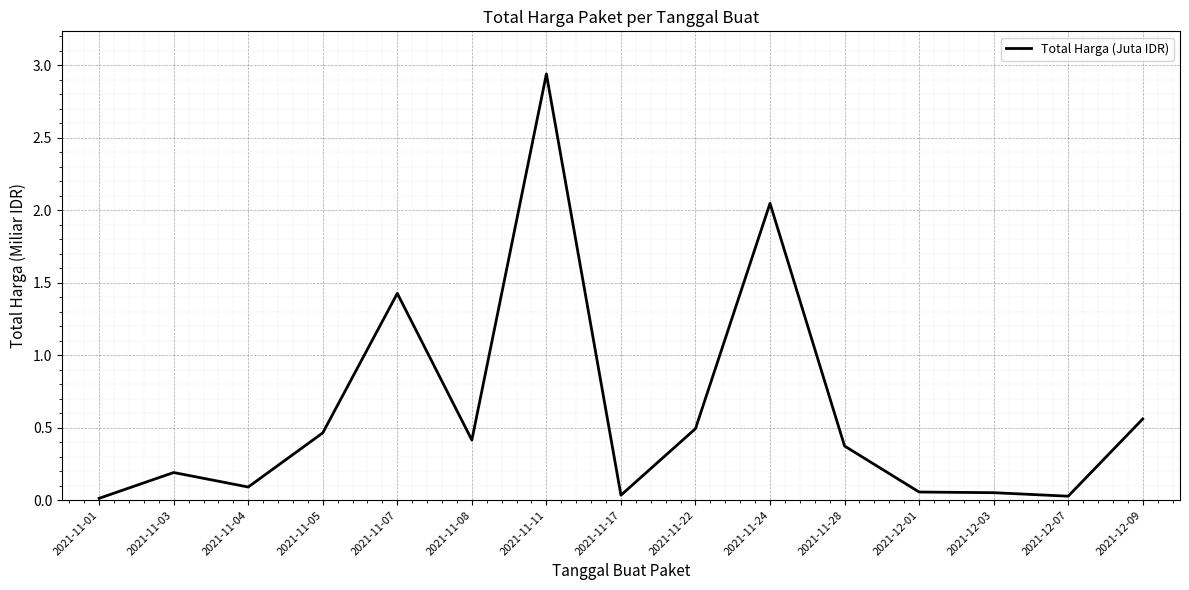

What is the change in value from 2021-11-07 to 2021-12-01?

-1.4